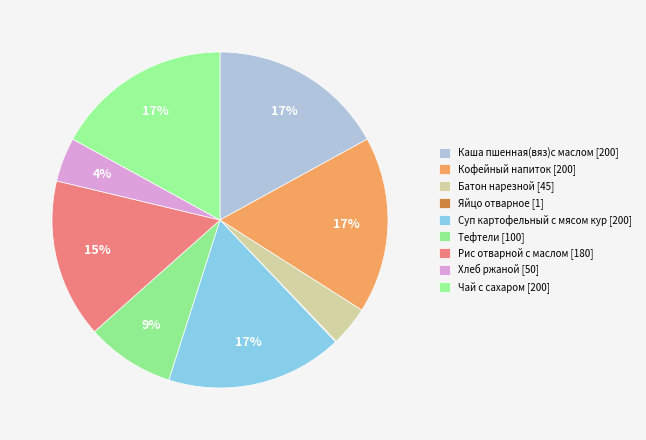

Which has a higher value, Суп картофельный с мясом кур or Чай с сахаром?

Суп картофельный с мясом кур